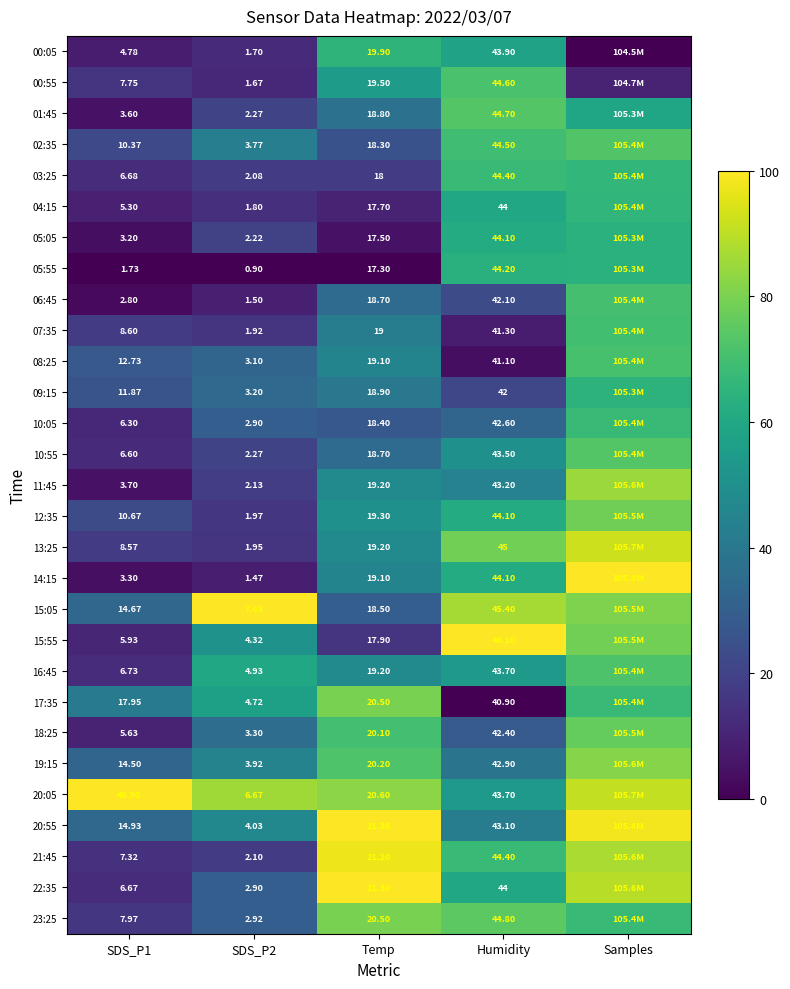

At Temp, list the series in order from smallest to largest.

05:55, 05:05, 04:15, 15:55, 03:25, 02:35, 10:05, 15:05, 06:45, 10:55, 01:45, 09:15, 07:35, 08:25, 14:15, 11:45, 13:25, 16:45, 12:35, 00:55, 00:05, 18:25, 19:15, 17:35, 23:25, 20:05, 21:45, 20:55, 22:35